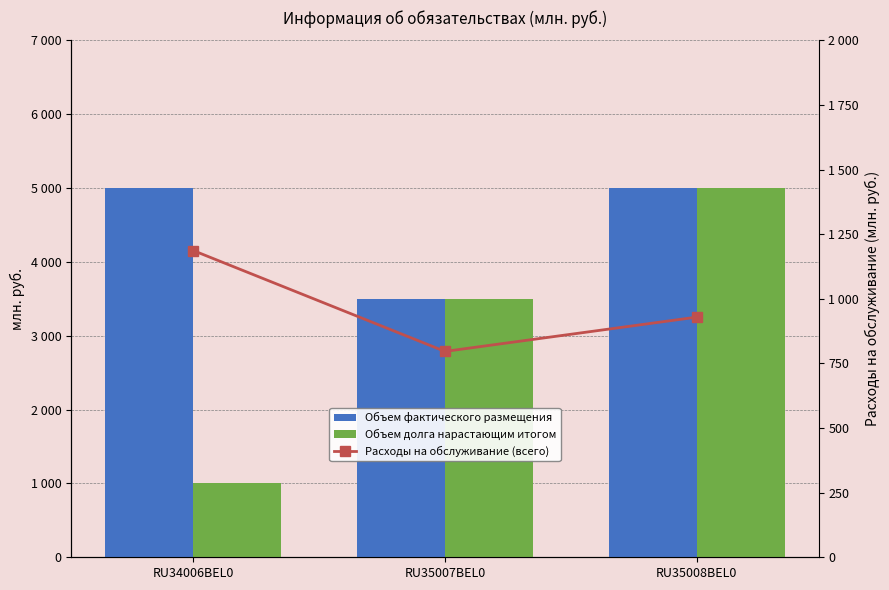

Between RU35008BEL0 and RU34006BEL0, which is larger?

RU35008BEL0